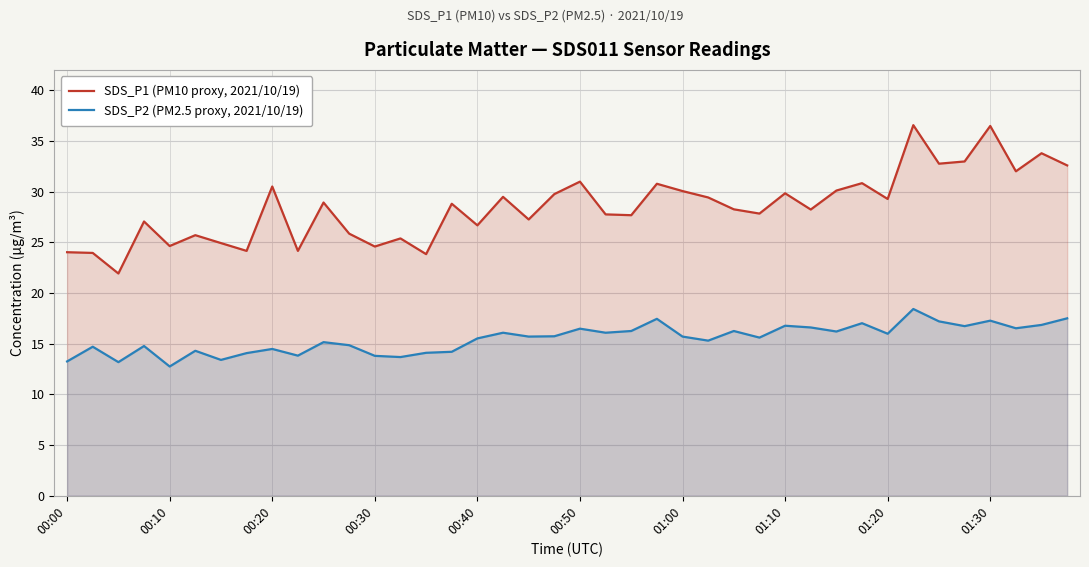

True or false: SDS_P1 (PM10 proxy, 2021/10/19) has more than 2 interior local peaks.

True